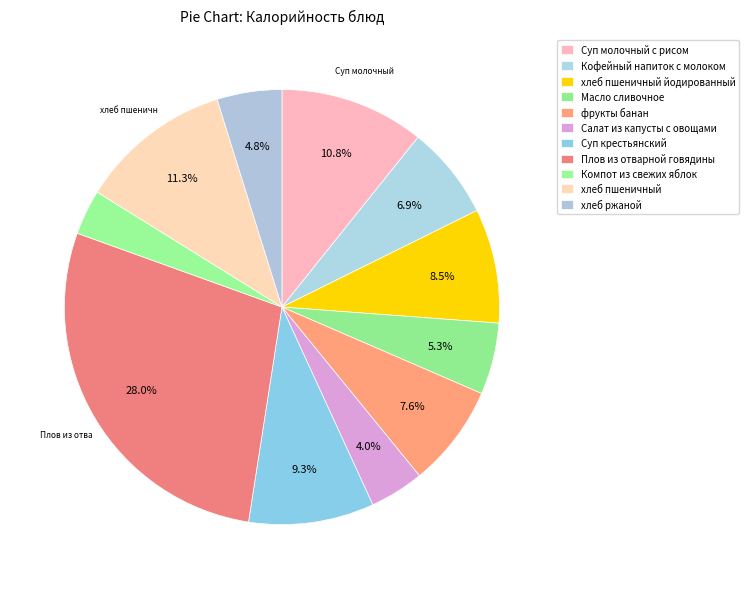

Count the number of slices in the pie.

11